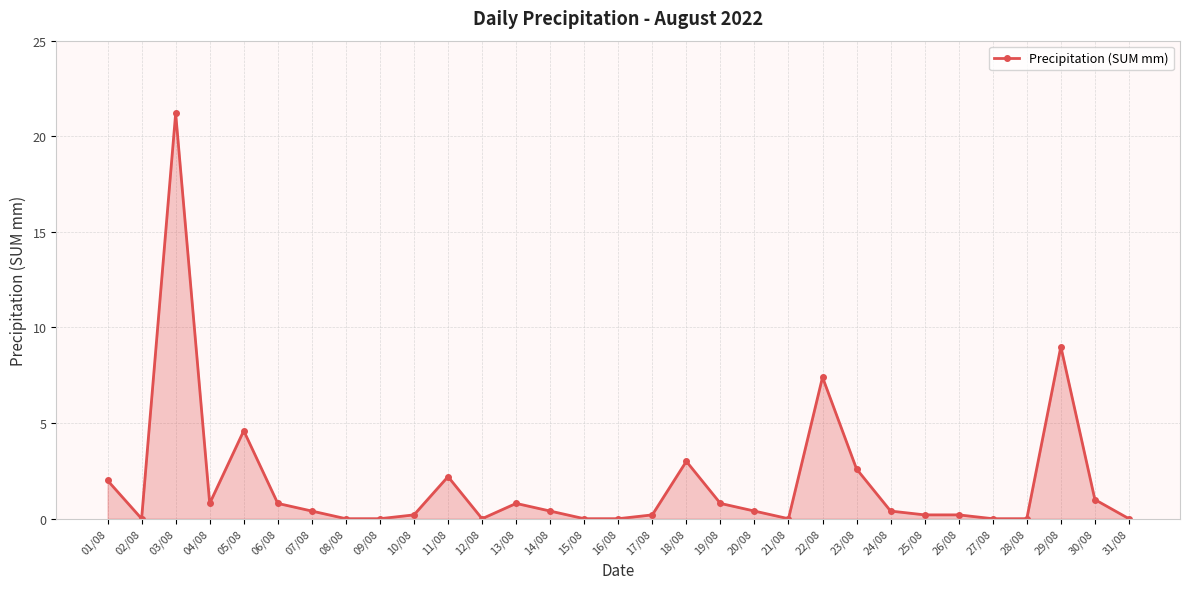

What position from the left is 13/08?

13